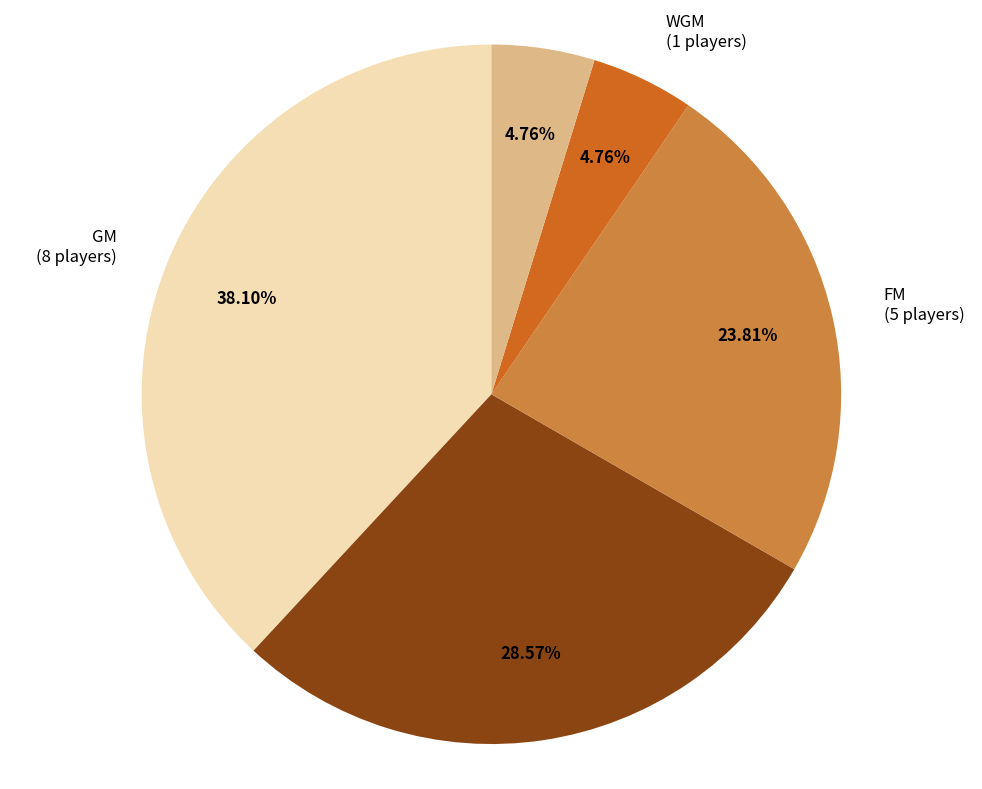

Is there any slice that represents more than half of the pie?

No